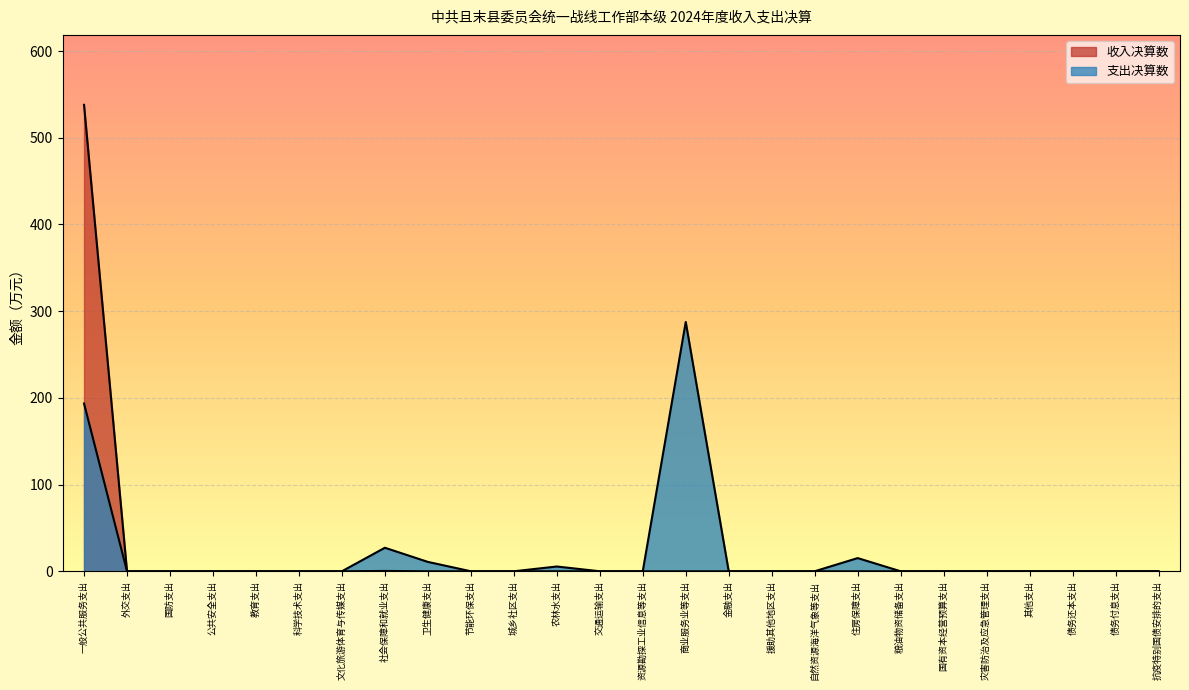

Reading right to left, what are all the values shown in this chart?

抗疫特别国债安排的支出=0.0	债务付息支出=0.0	债务还本支出=0.0	其他支出=0.0	灾害防治及应急管理支出=0.0	国有资本经营预算支出=0.0	粮油物资储备支出=0.0	住房保障支出=15.2	自然资源海洋气象等支出=0.0	援助其他地区支出=0.0	金融支出=0.0	商业服务业等支出=287.6	资源勘探工业信息等支出=0.0	交通运输支出=0.0	农林水支出=5.5	城乡社区支出=0.0	节能环保支出=0.0	卫生健康支出=10.8	社会保障和就业支出=27.1	文化旅游体育与传媒支出=0.0	科学技术支出=0.0	教育支出=0.0	公共安全支出=0.0	国防支出=0.0	外交支出=0.0	一般公共服务支出=193.6